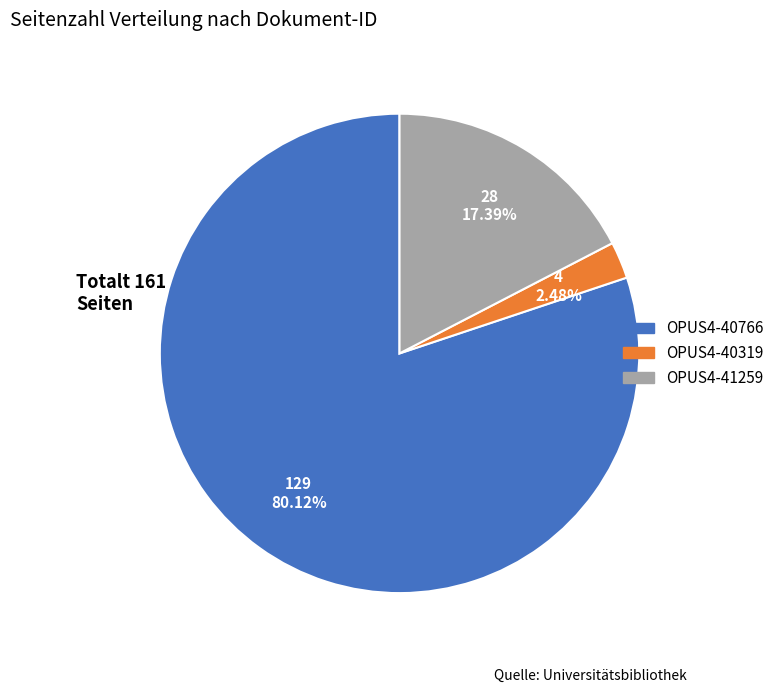

Which has a higher value, OPUS4-41259 or OPUS4-40766?

OPUS4-40766